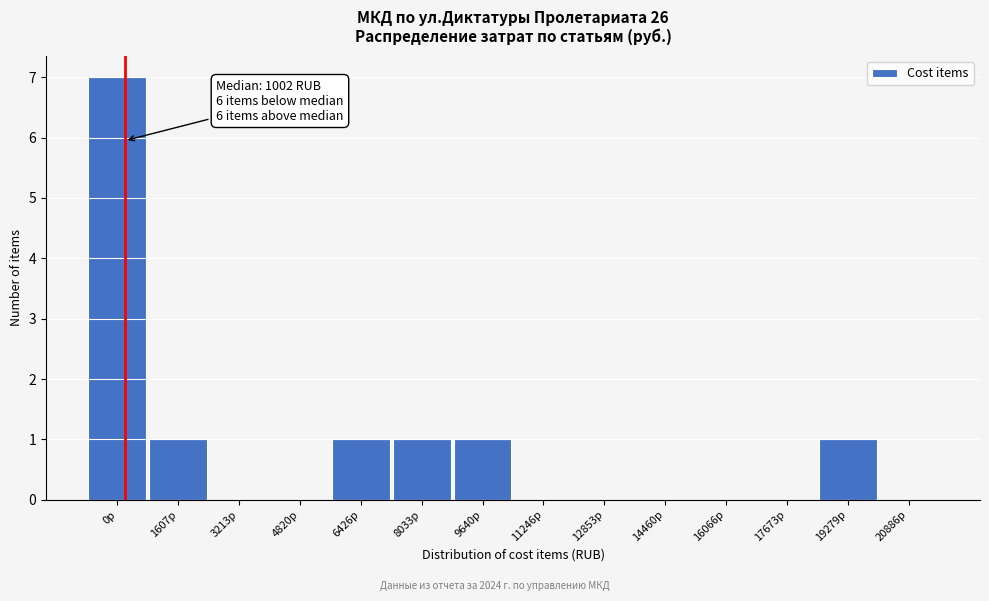

Reading left to right, transcribe all the data shown in this chart.

0р=7	1607р=1	3213р=0	4820р=0	6426р=1	8033р=1	9640р=1	11246р=0	12853р=0	14460р=0	16066р=0	17673р=0	19279р=1	20886р=0